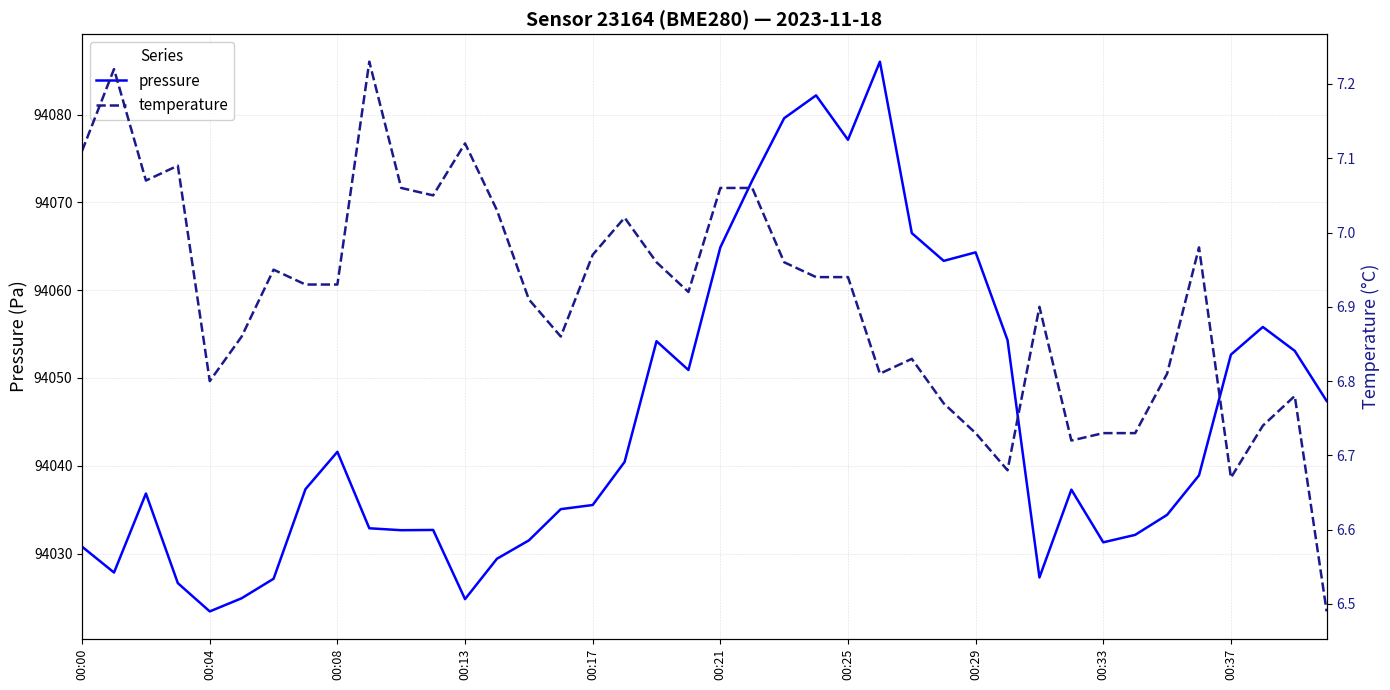

What value does the pressure series have at 00:00?

94030.8